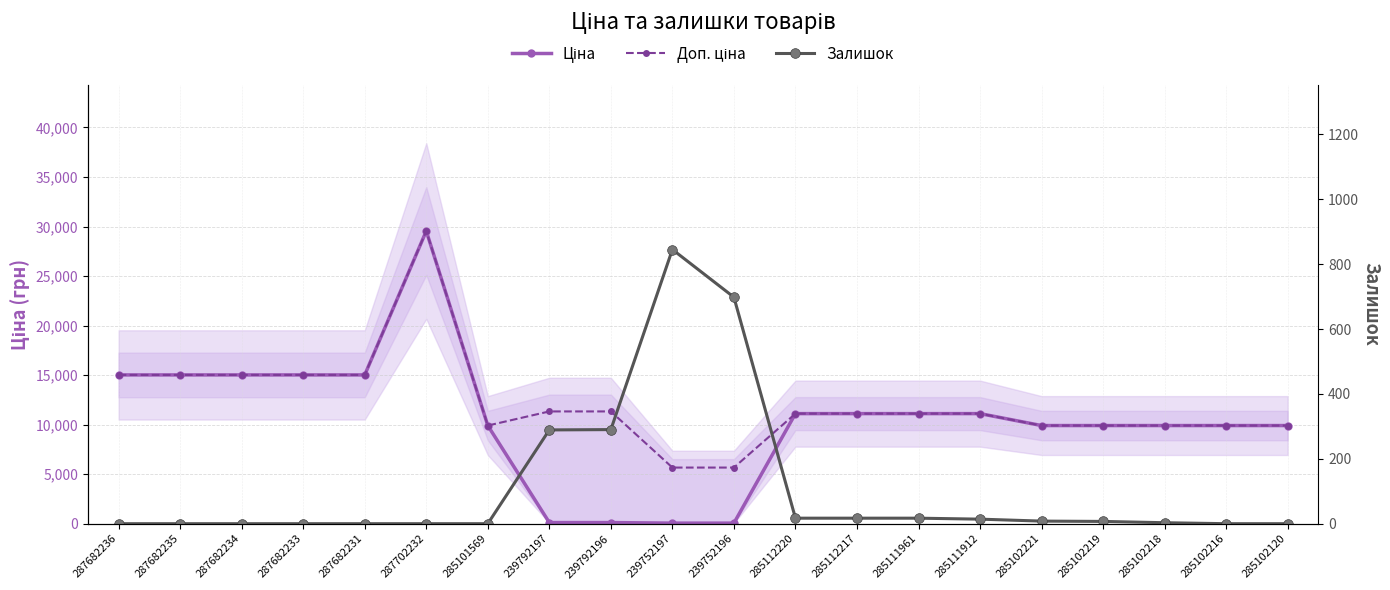

The Доп. ціна series shows 11113.6 at 285111961. True or false?

True